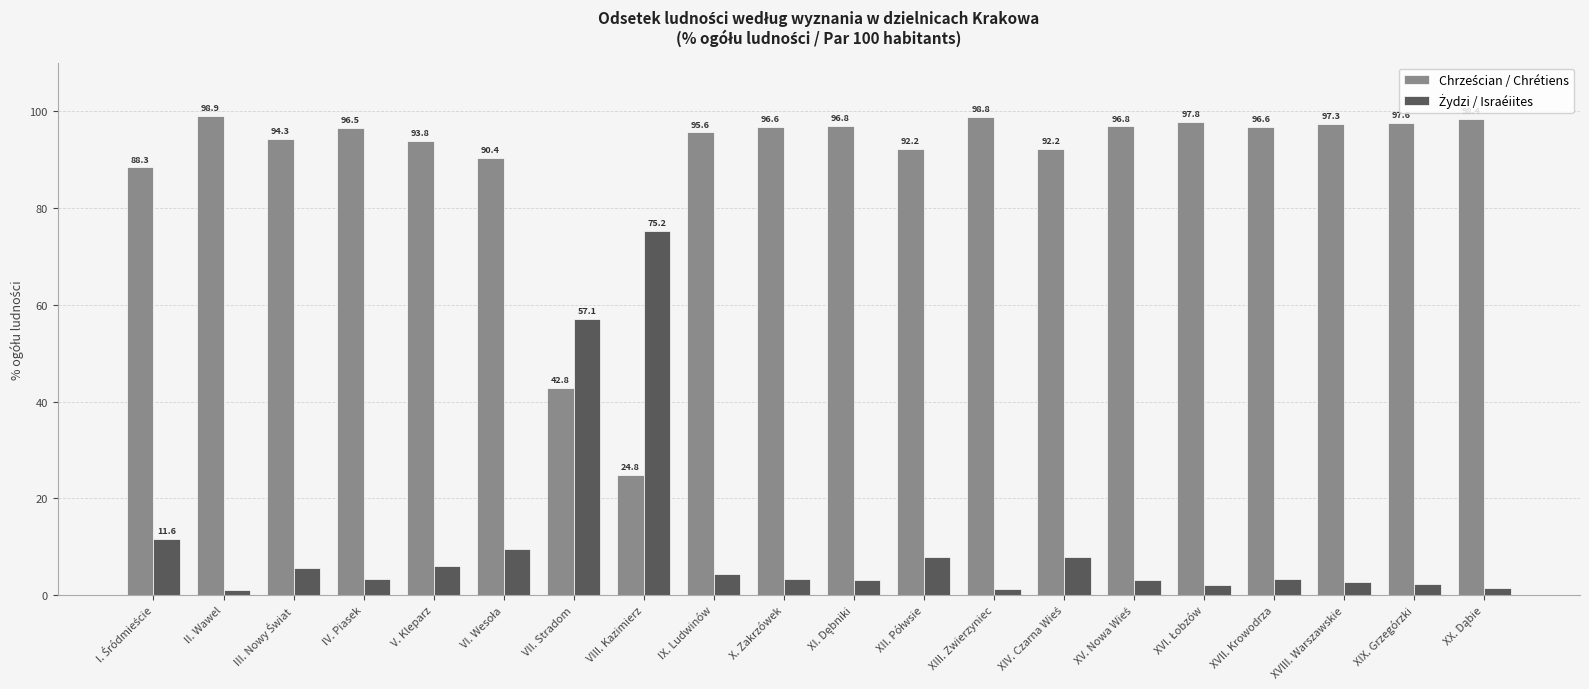

How many data points does each series have?

20